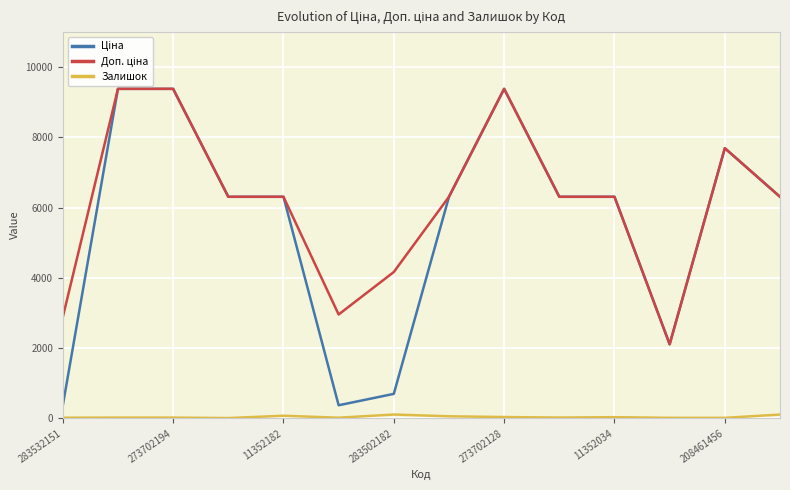

What is the greatest value displayed?

9384.0